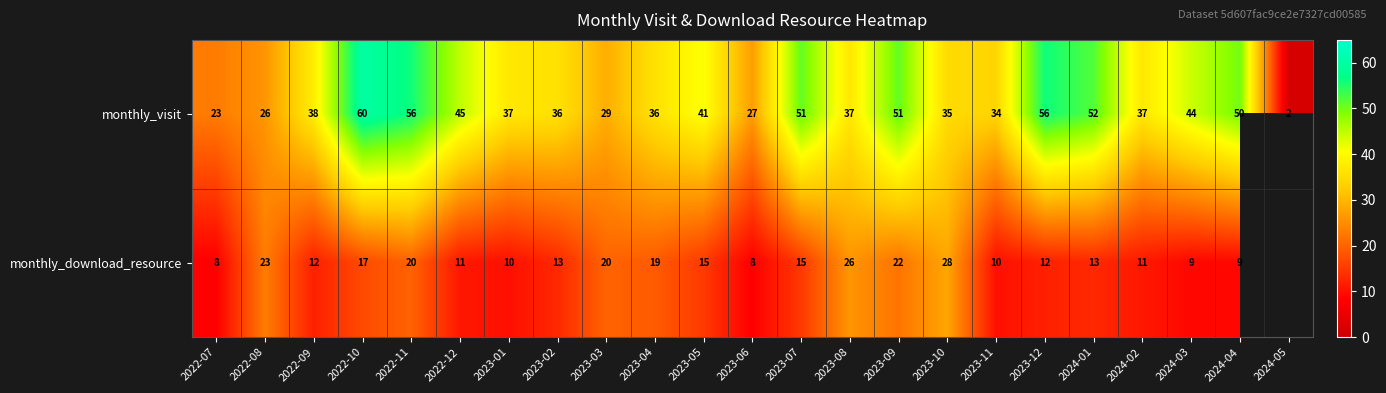

How many distinct data groups are displayed?

2